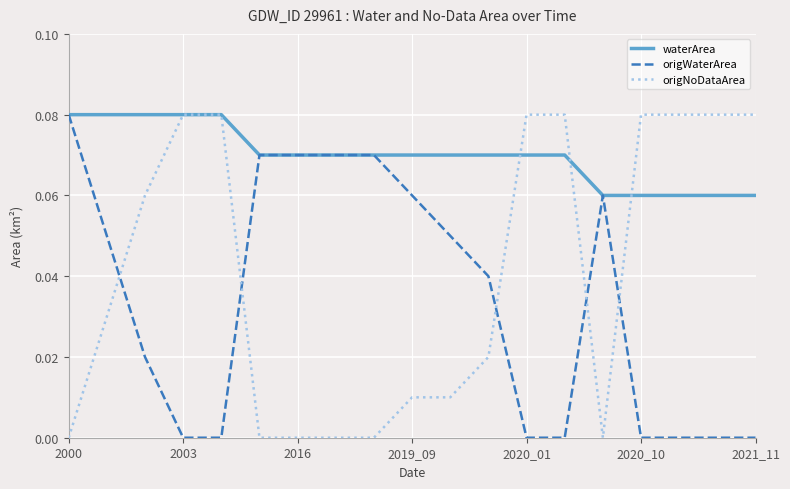

What are all the series names shown in the legend?

waterArea, origWaterArea, origNoDataArea